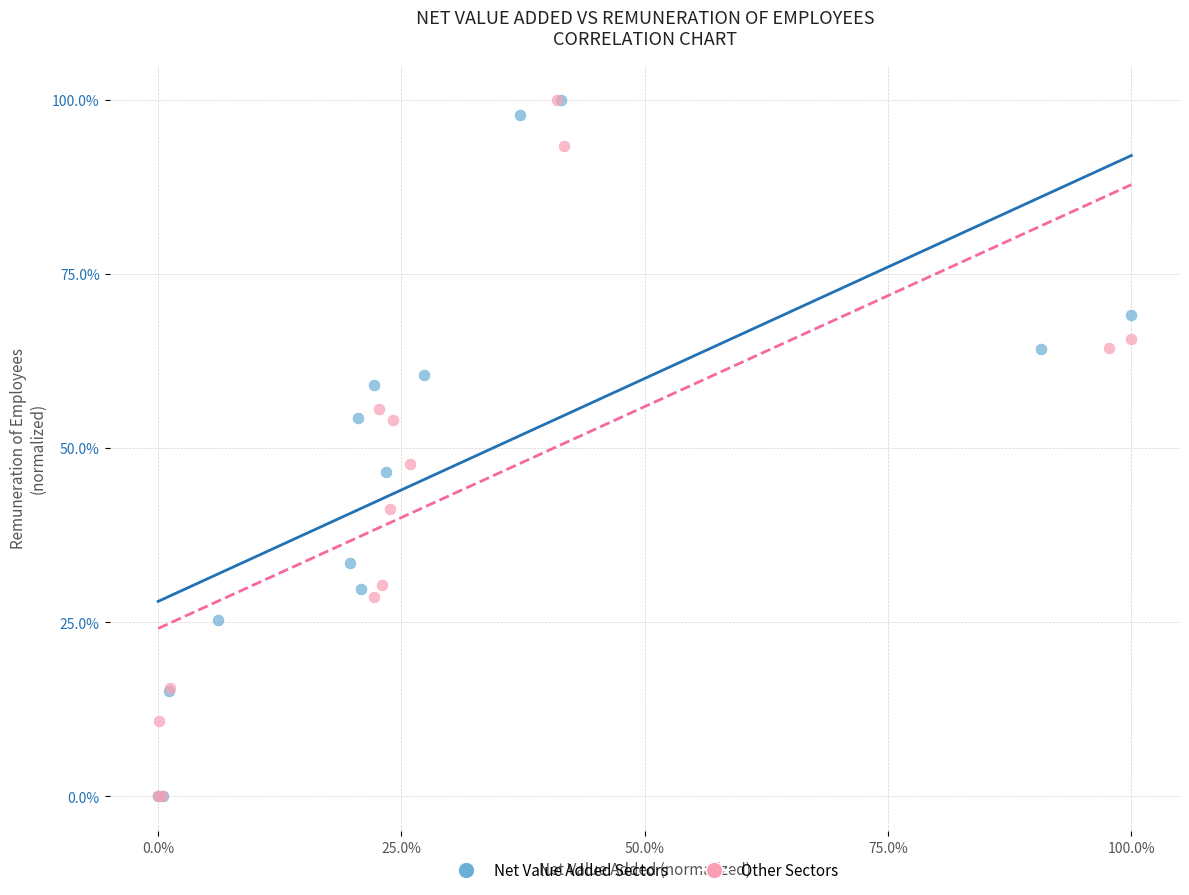

What are all the series names shown in the legend?

Net Value Added Sectors, Other Sectors